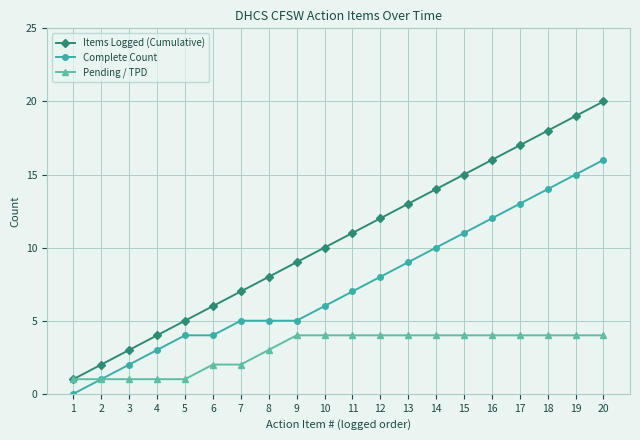

What are all the series names shown in the legend?

Items Logged (Cumulative), Complete Count, Pending / TPD